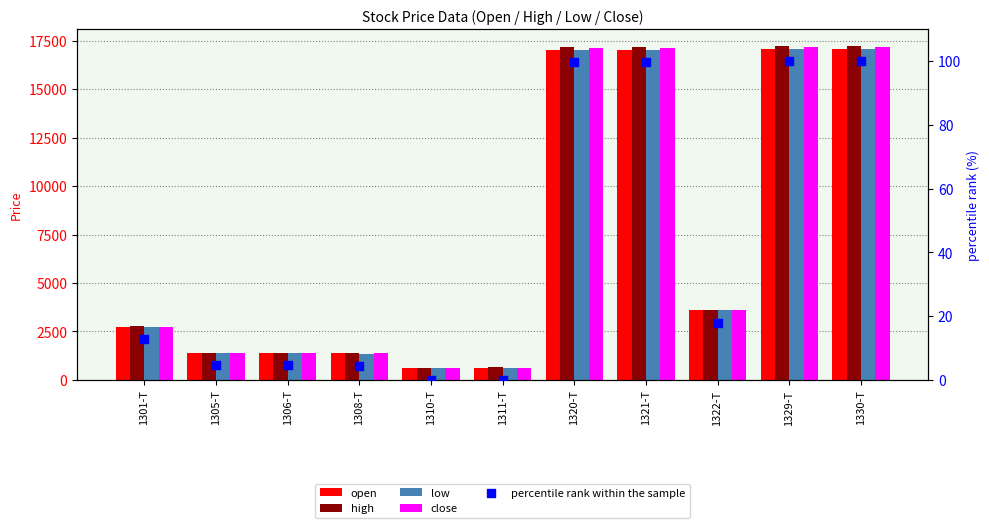

At which category is the sum across all series the highest?

1329-T